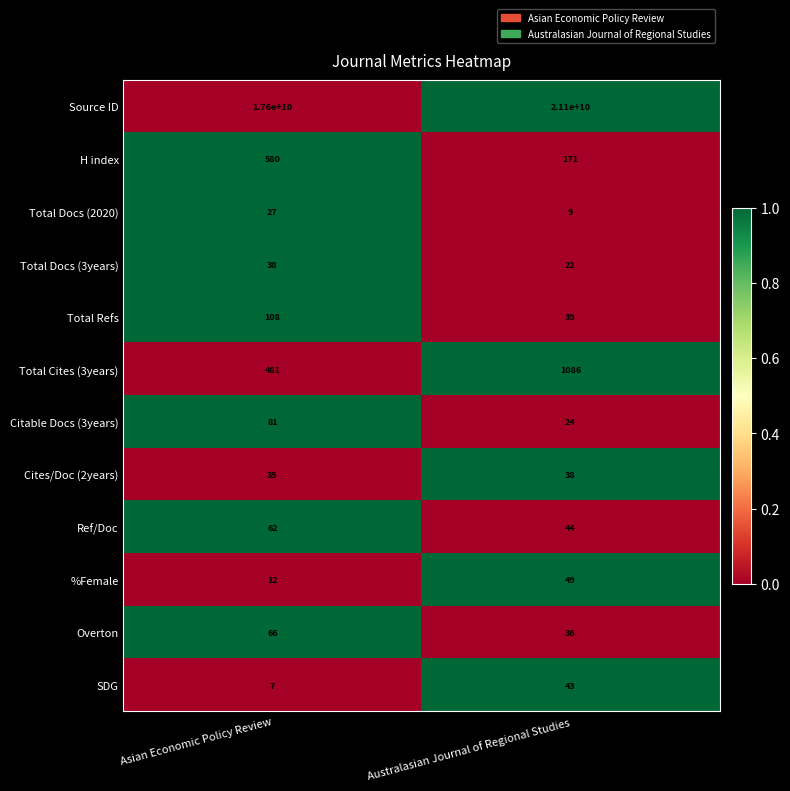

What is the difference between the highest and lowest values at Asian Economic Policy Review?

17599999993